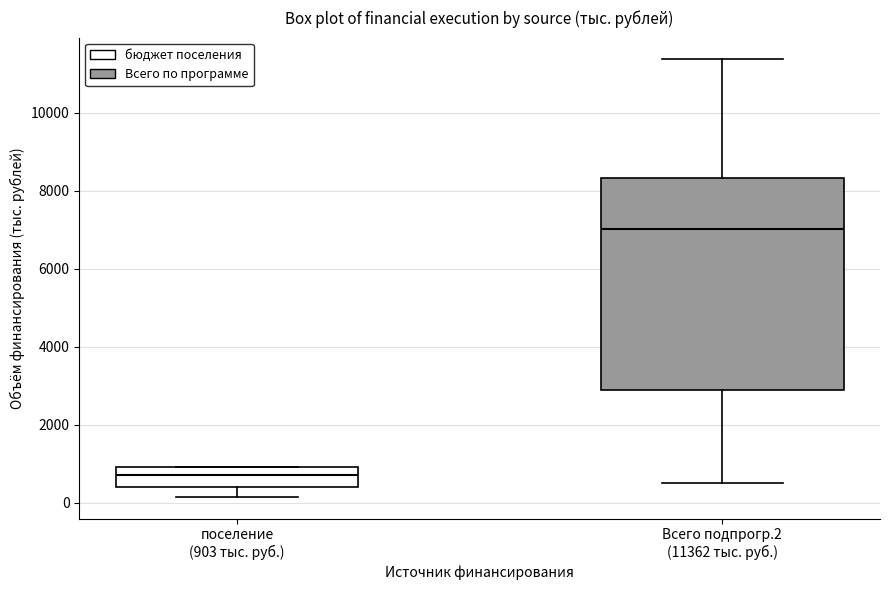

Reading left to right, read every box against the y-axis: the position of its median line, the range the box covers, and the ends of its whiskers. The values are not printed on the chart, so give them approximately, as read against the axis.

поселение (903 тыс. руб.): median 800, box 400 to 1000, whiskers 200 to 1000
Всего подпрогр.2 (11362 тыс. руб.): median 7000, box 2800 to 8400, whiskers 400 to 11400